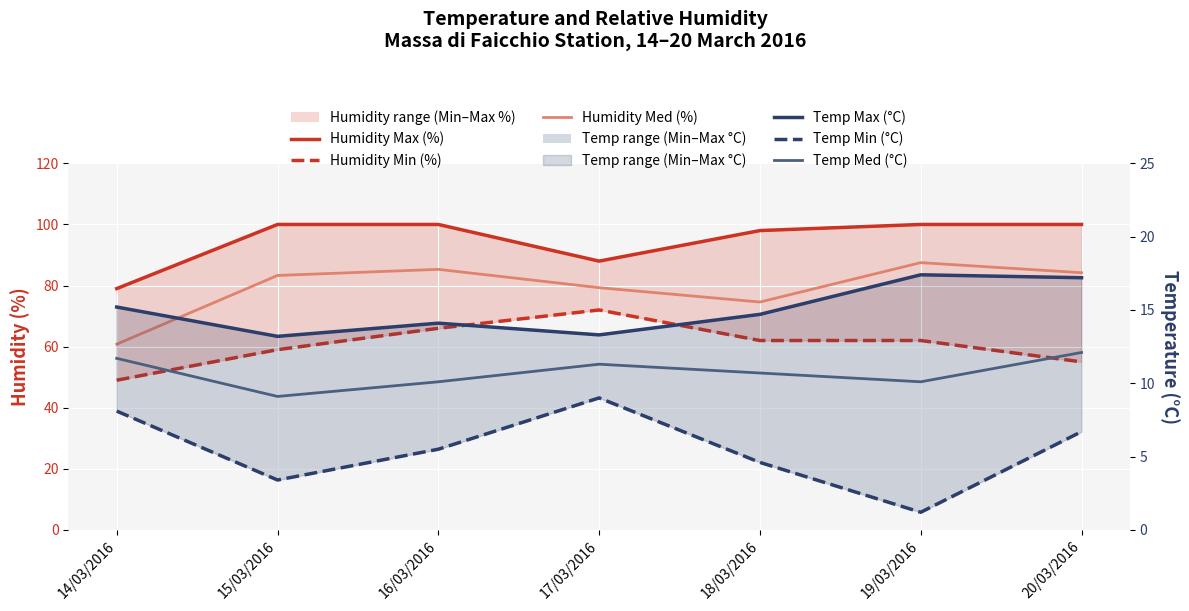

What is the value of the Humidity Med (%) point at the 7th from the left?

84.2